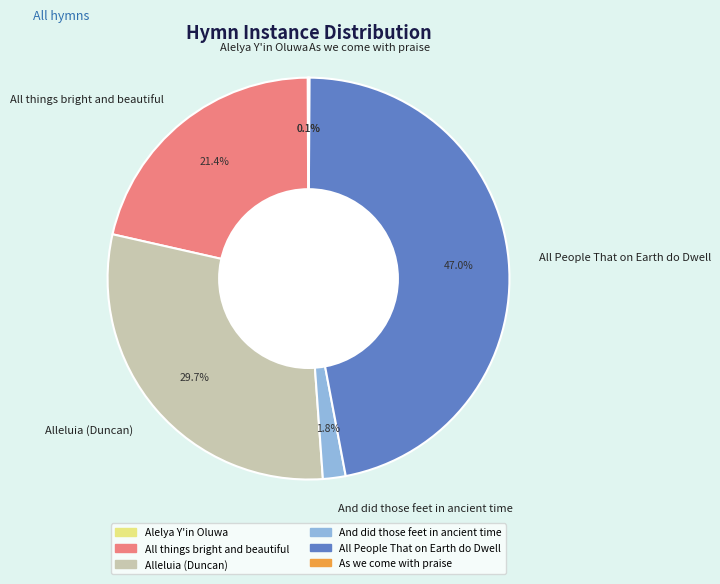

Is it true that All People That on Earth do Dwell is 47% of the pie?

True